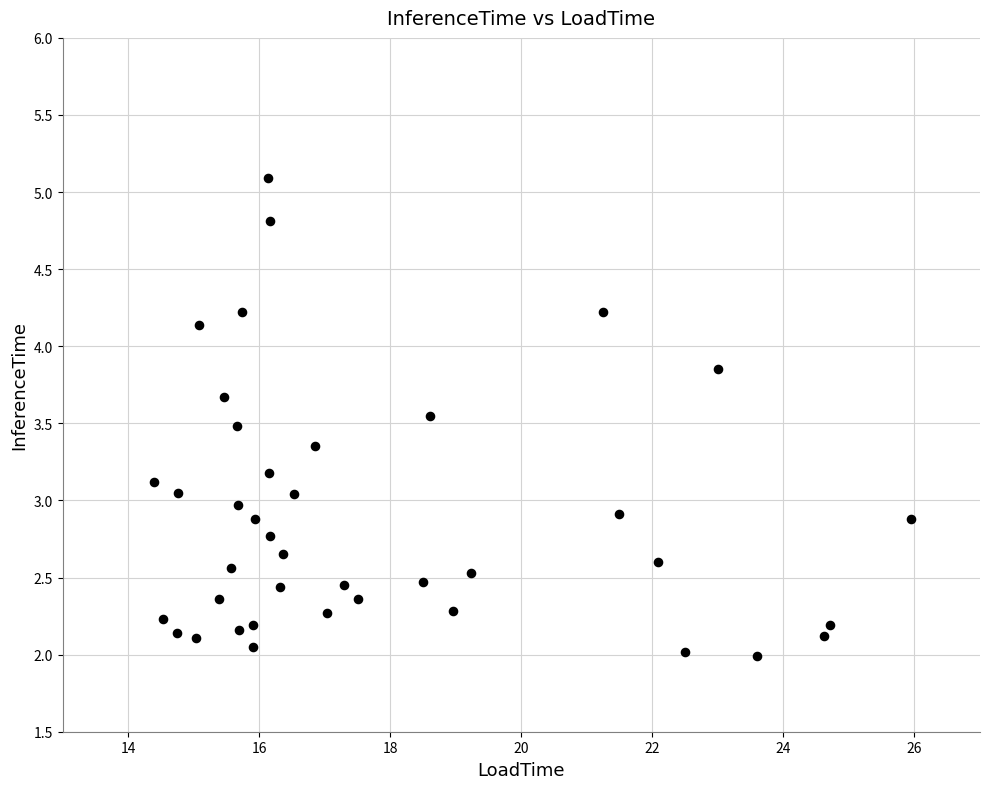

What is the range of X values (max minus min)?

11.6